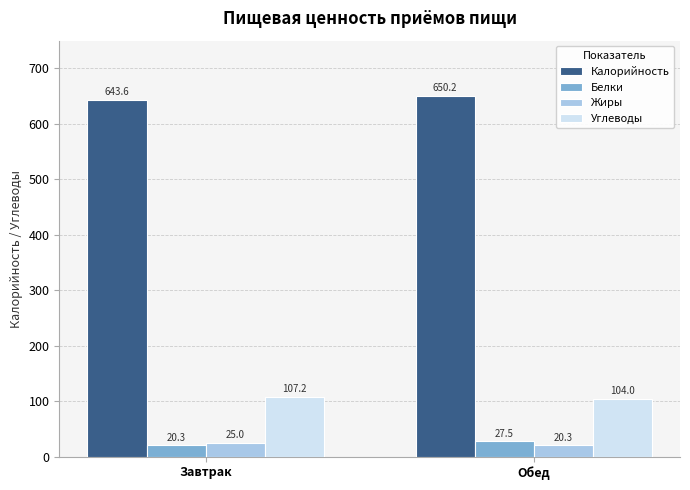

What is the value of the Белки bar at the 2nd from the left?

27.5